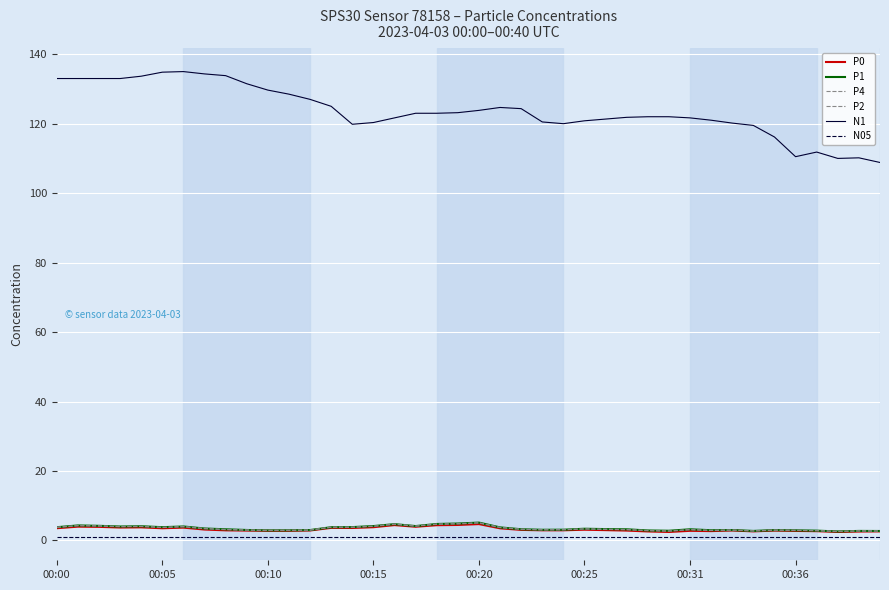

True or false: P0 and P2 cross at least once.

False